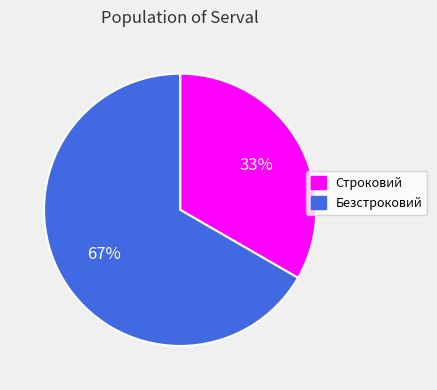

Does Безстроковий account for over 50% of the chart?

Yes